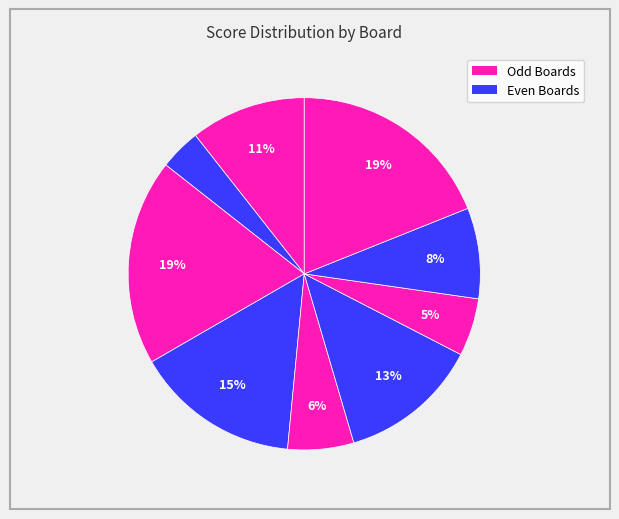

Count the number of slices in the pie.

9